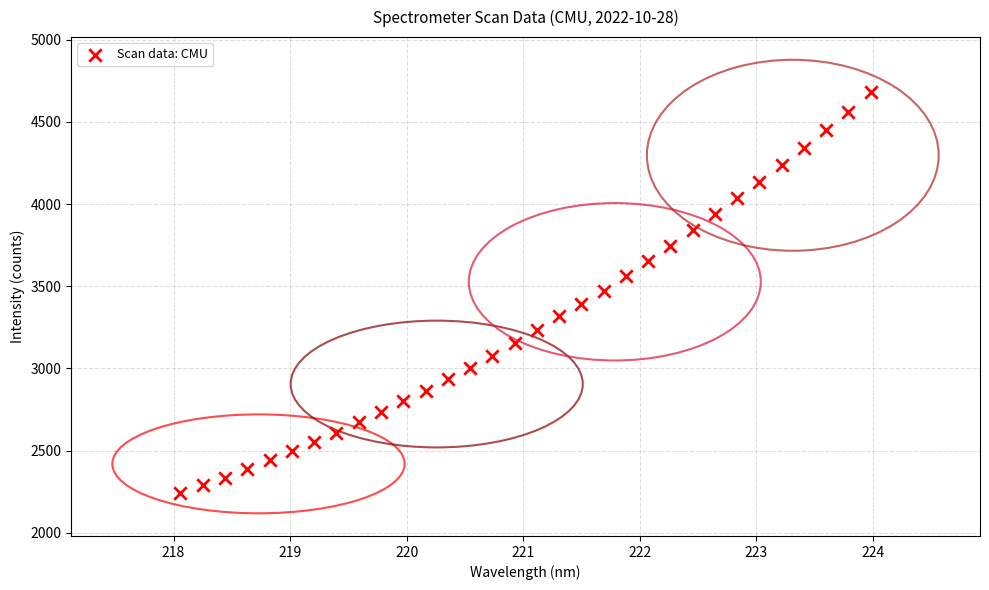

What is the range of Y values (max minus min)?

2439.1